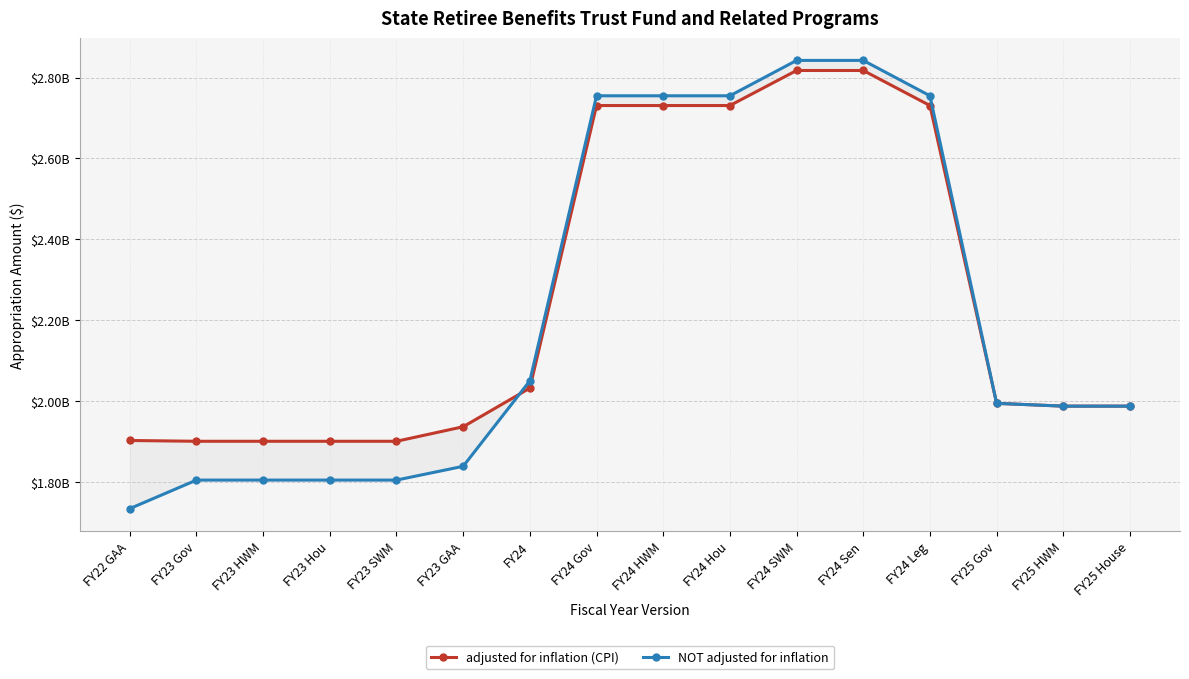

What is the smallest value displayed?

1733928068